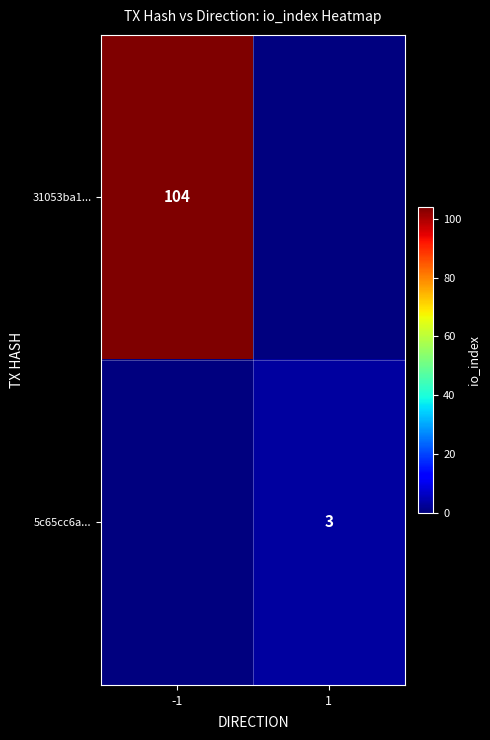

The 31053ba1... series shows 71 at -1. True or false?

False